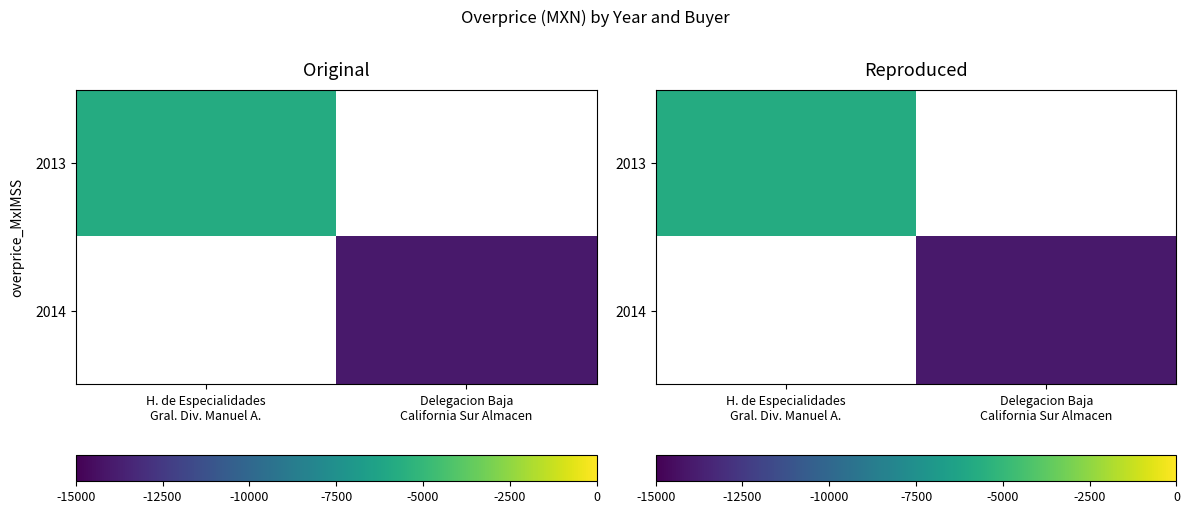

At which label is 2013 closest to -5772?

H. de Especialidades Gral. Div. Manuel A.